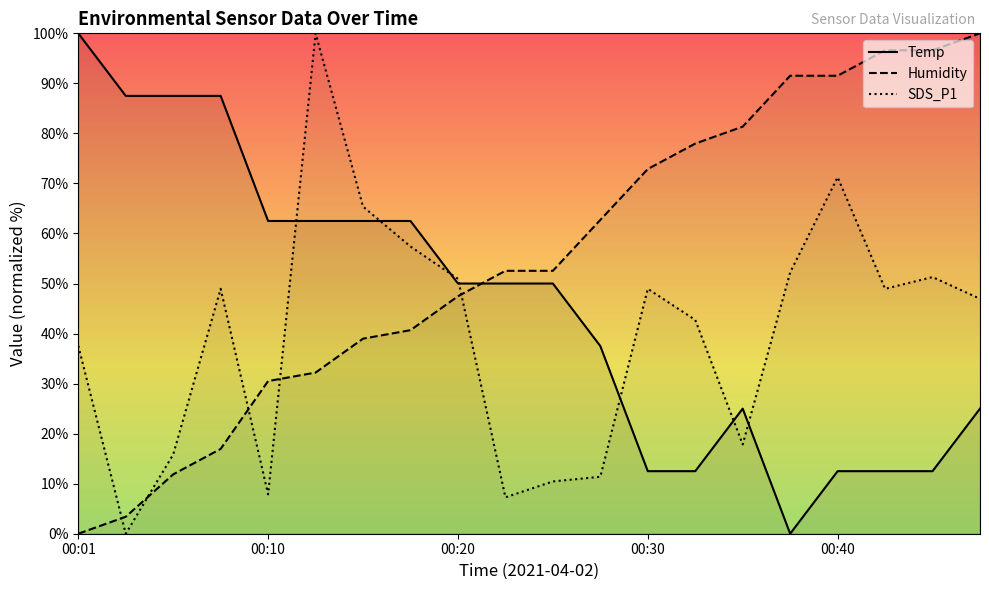

Reading left to right, list all the values displayed in this chart.

Temp: 00:01=100.0	00:03=87.5	00:06=87.5	00:08=87.5	00:10=62.5	00:13=62.5	00:16=62.5	00:18=62.5	00:20=50.0	00:23=50.0	00:25=50.0	00:28=37.5	00:30=12.5	00:33=12.5	00:35=25.0	00:38=0.0	00:40=12.5	00:43=12.5	00:45=12.5	00:47=25.0
Humidity: 00:01=0.0	00:03=3.4	00:06=11.9	00:08=16.9	00:10=30.5	00:13=32.2	00:16=39.0	00:18=40.7	00:20=47.5	00:23=52.5	00:25=52.5	00:28=62.7	00:30=72.9	00:33=78.0	00:35=81.4	00:38=91.5	00:40=91.5	00:43=96.6	00:45=96.6	00:47=100.0
SDS_P1: 00:01=37.6	00:03=0.0	00:06=15.8	00:08=48.9	00:10=7.9	00:13=100.0	00:16=65.4	00:18=57.4	00:20=50.9	00:23=7.3	00:25=10.4	00:28=11.4	00:30=48.9	00:33=42.7	00:35=17.8	00:38=52.2	00:40=71.2	00:43=48.9	00:45=51.3	00:47=46.9